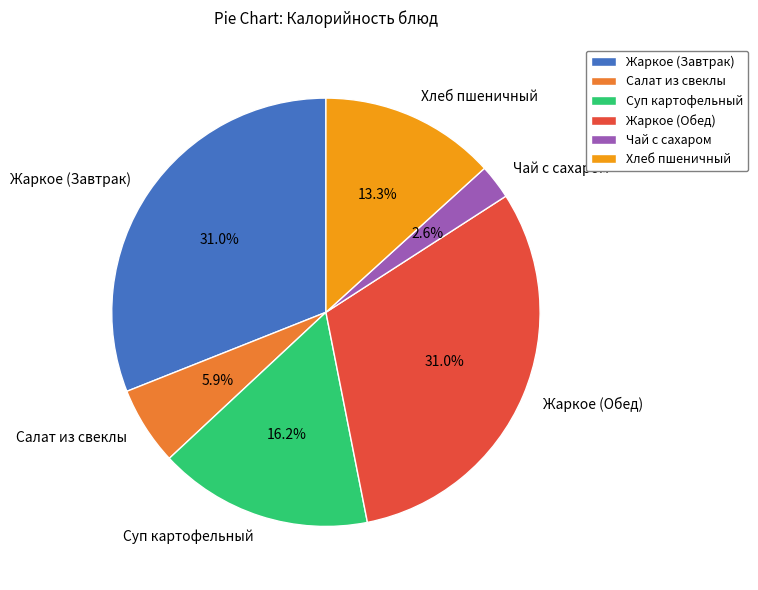

Count the number of slices in the pie.

6